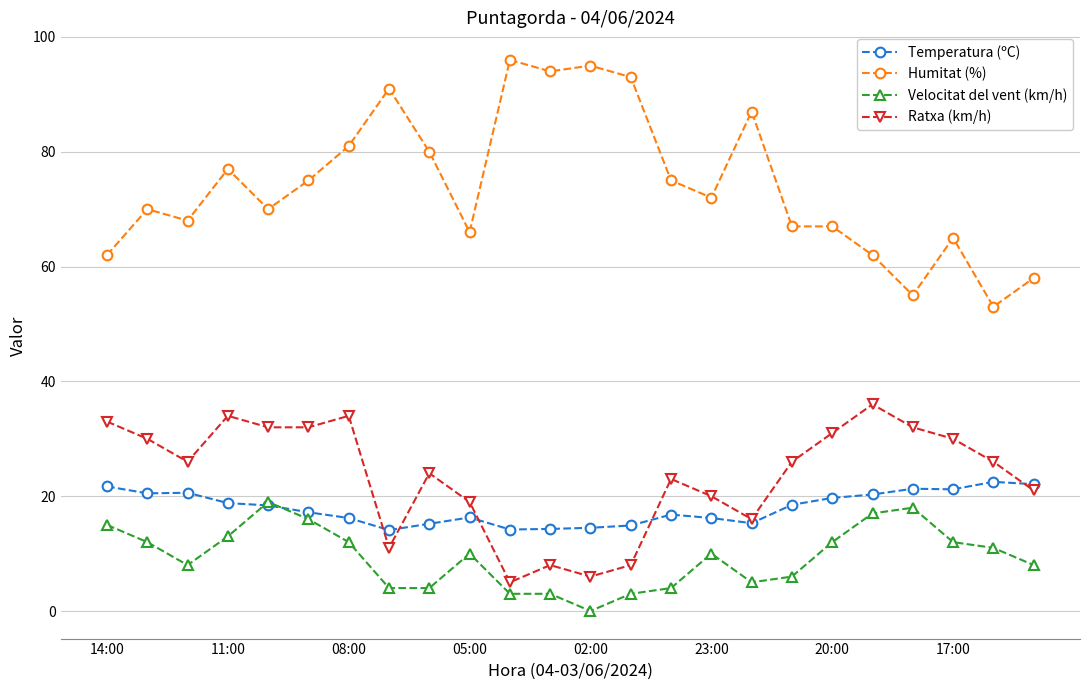

What is the lowest value of the Temperatura (ºC) series?

14.1